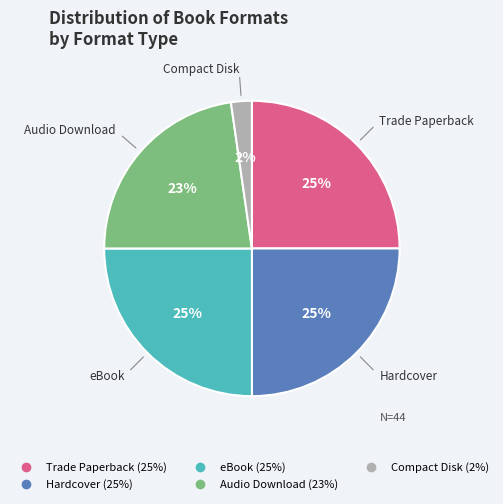

To the nearest percent, what is the difference between the largest and smallest slice percentages?

23%